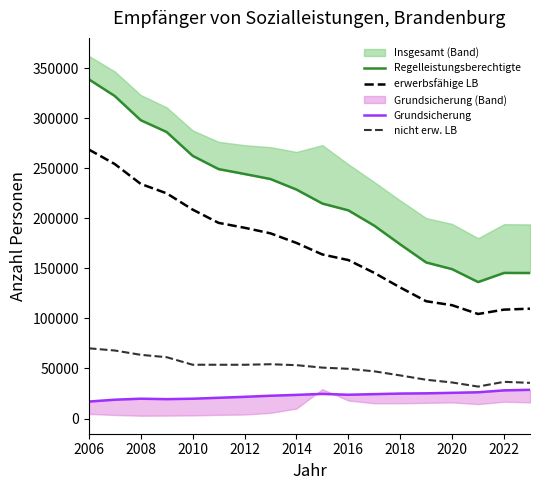

Which category has the lowest value across all series?

2006